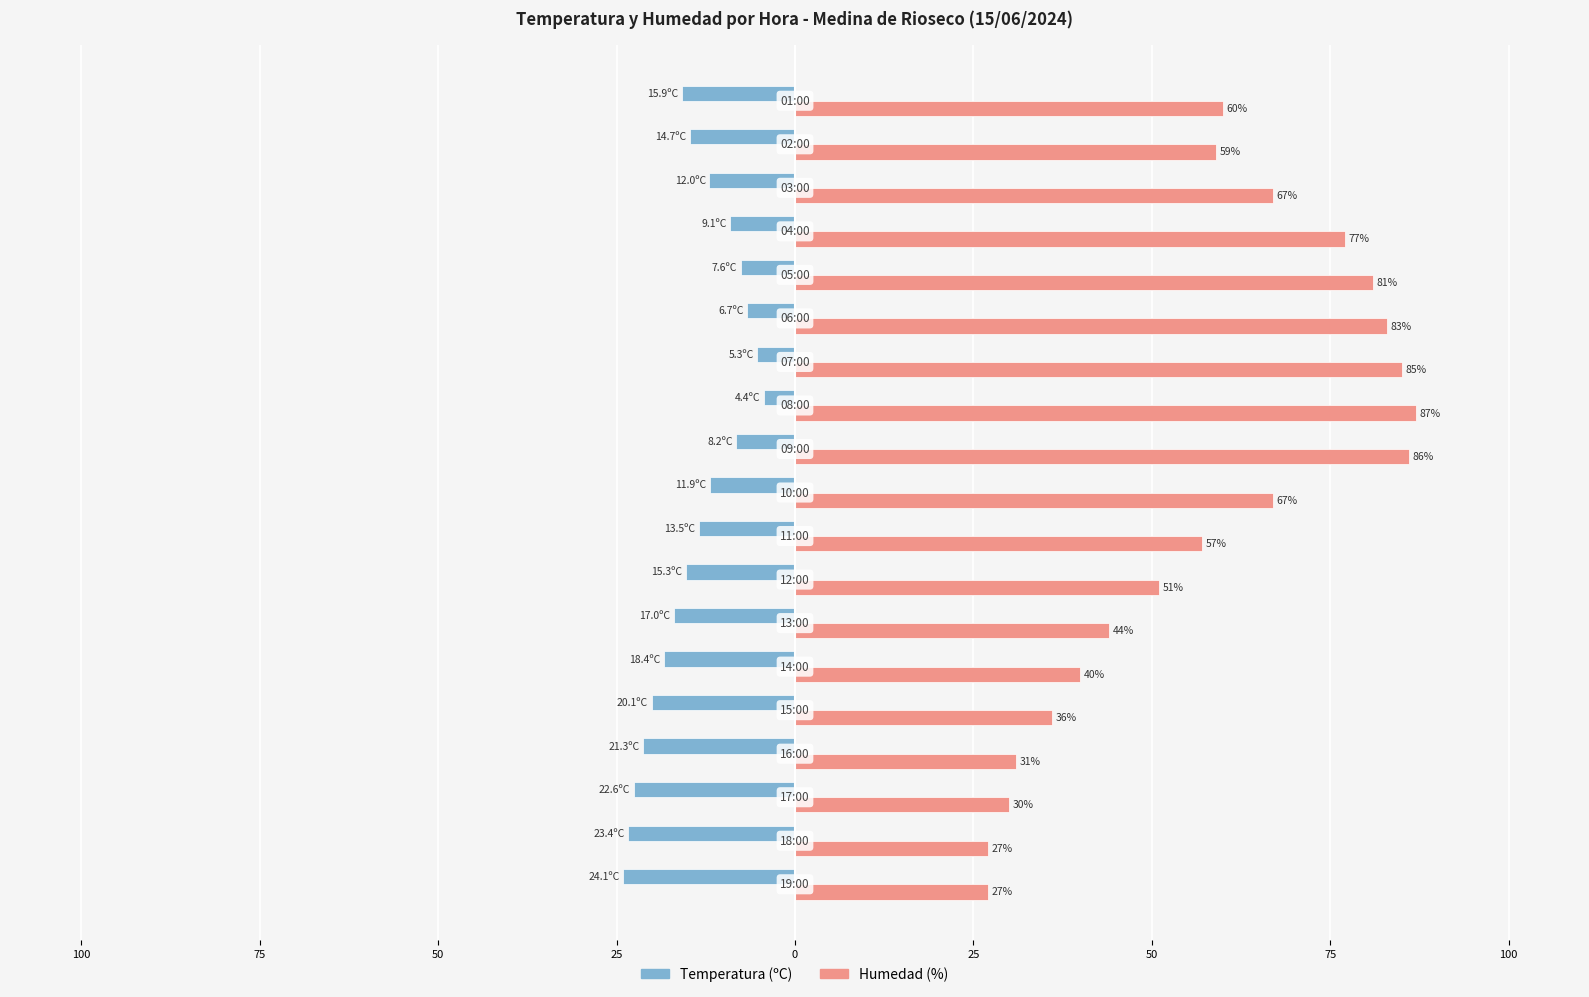

What are all the series names shown in the legend?

Temperatura (ºC), Humedad (%)